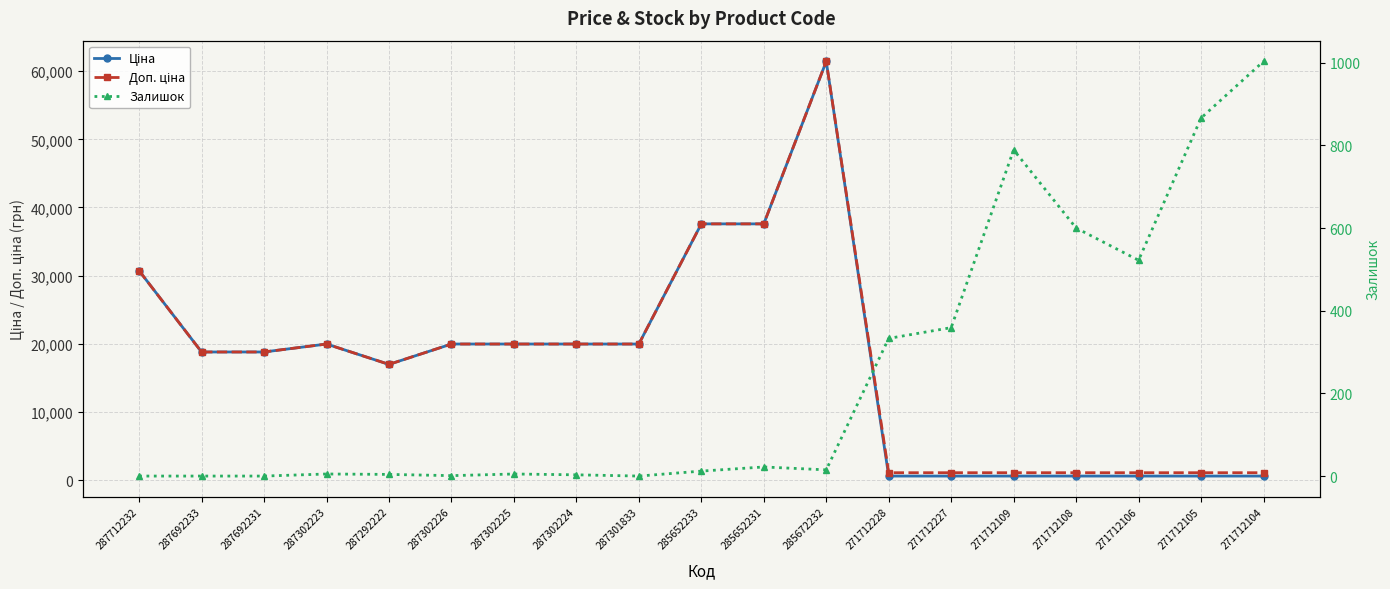

What is the label of the 7th point from the right?

271712228